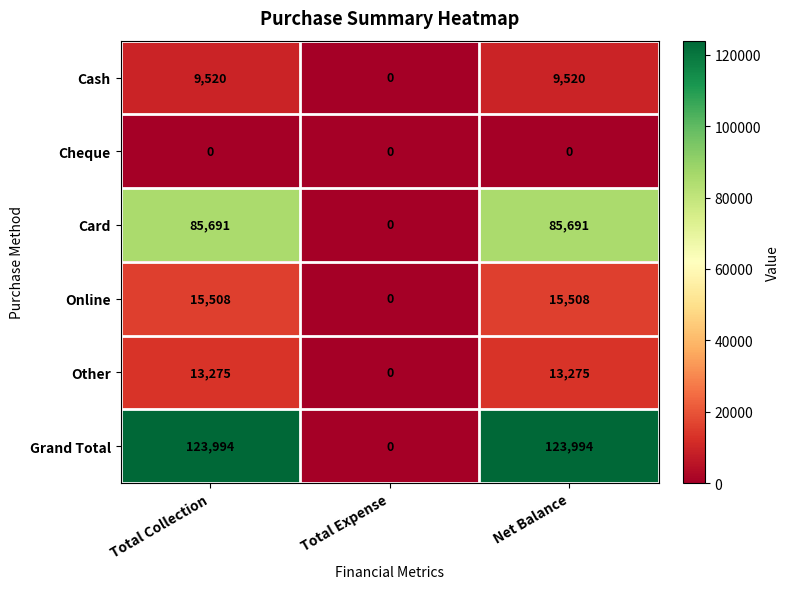

Is it true that Cash equals 0 at Total Expense?

True